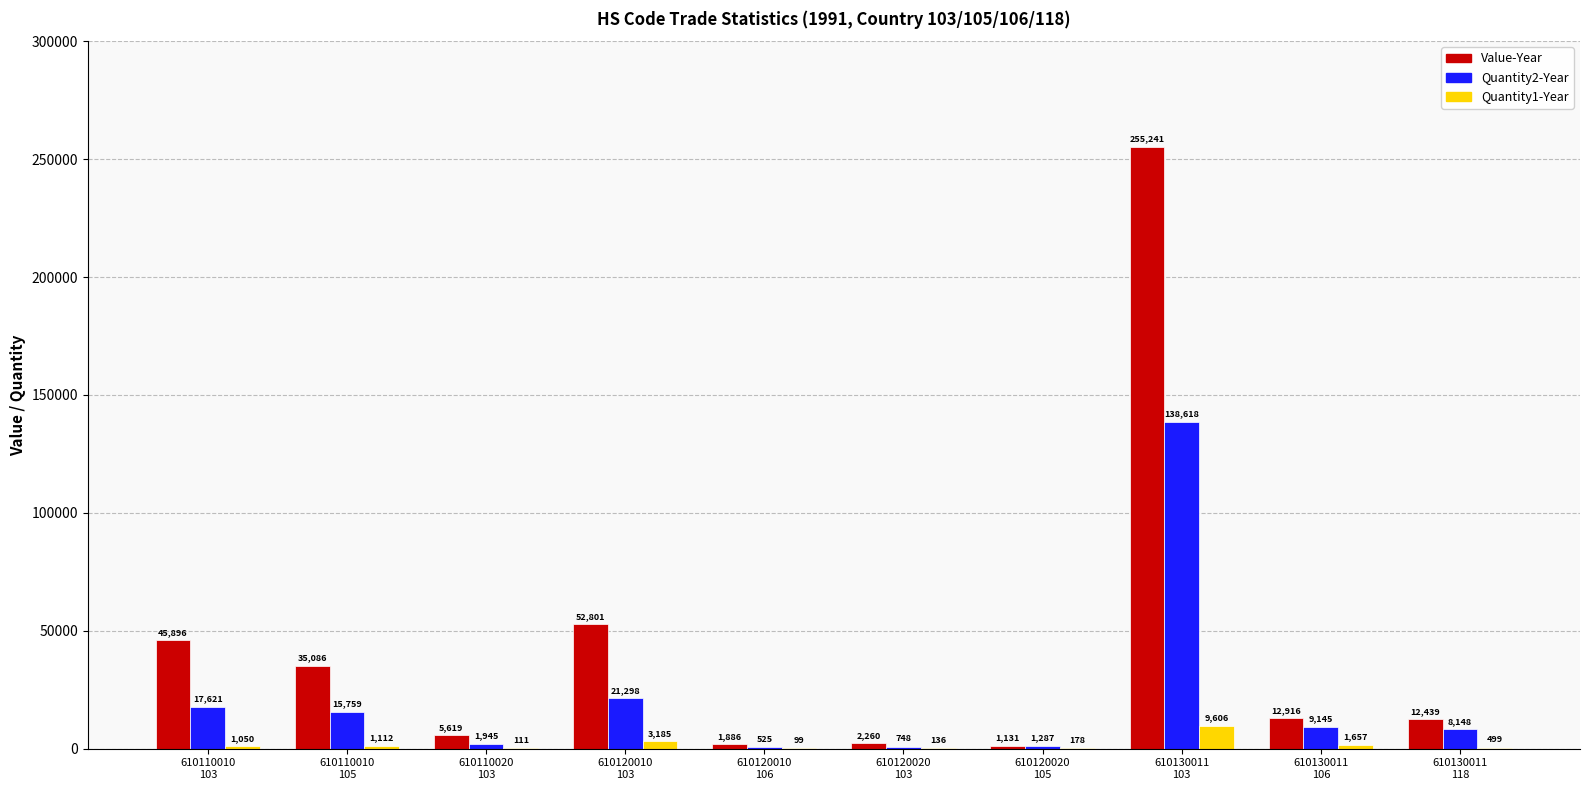

Reading left to right, transcribe all the data shown in this chart.

Value-Year: 610110010
103=45896	610110010
105=35086	610110020
103=5619	610120010
103=52801	610120010
106=1886	610120020
103=2260	610120020
105=1131	610130011
103=255241	610130011
106=12916	610130011
118=12439
Quantity2-Year: 610110010
103=17621	610110010
105=15759	610110020
103=1945	610120010
103=21298	610120010
106=525	610120020
103=748	610120020
105=1287	610130011
103=138618	610130011
106=9145	610130011
118=8148
Quantity1-Year: 610110010
103=1050	610110010
105=1112	610110020
103=111	610120010
103=3185	610120010
106=99	610120020
103=136	610120020
105=178	610130011
103=9606	610130011
106=1657	610130011
118=499